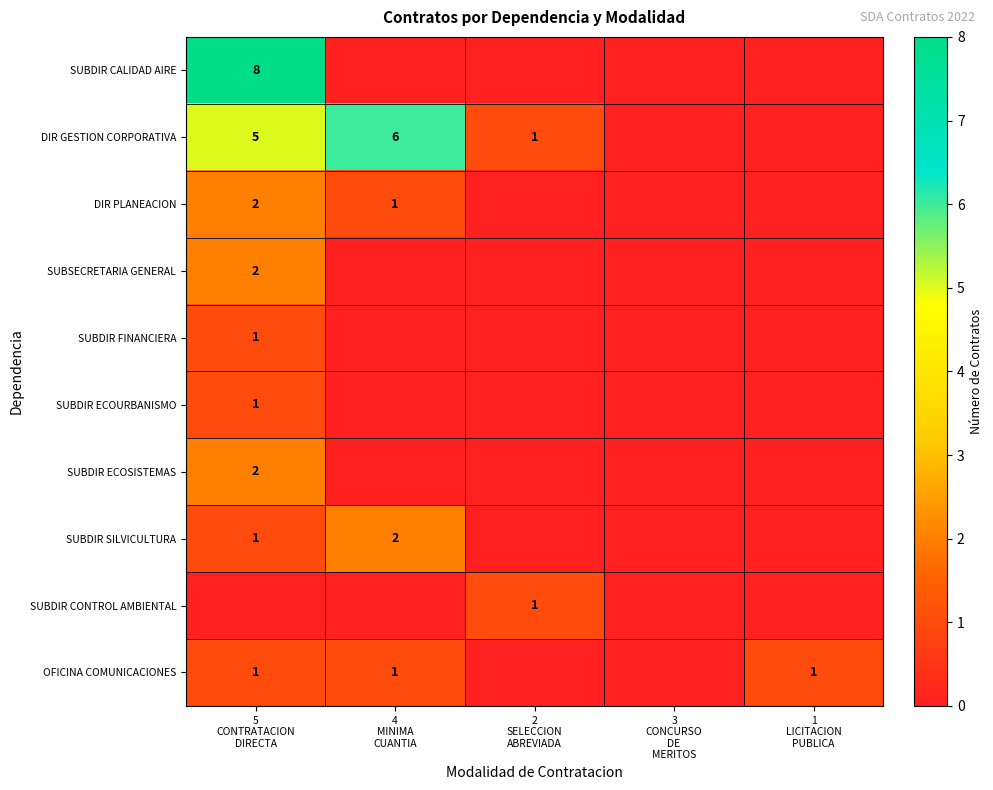

What is the sum of all DIR PLANEACION values?

3